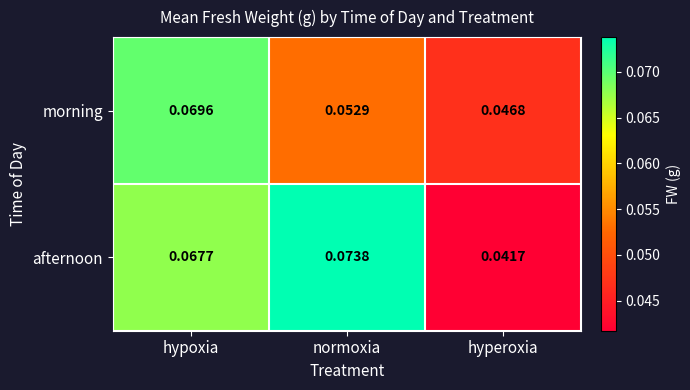

Rank the categories by afternoon value from highest to lowest.

normoxia, hypoxia, hyperoxia